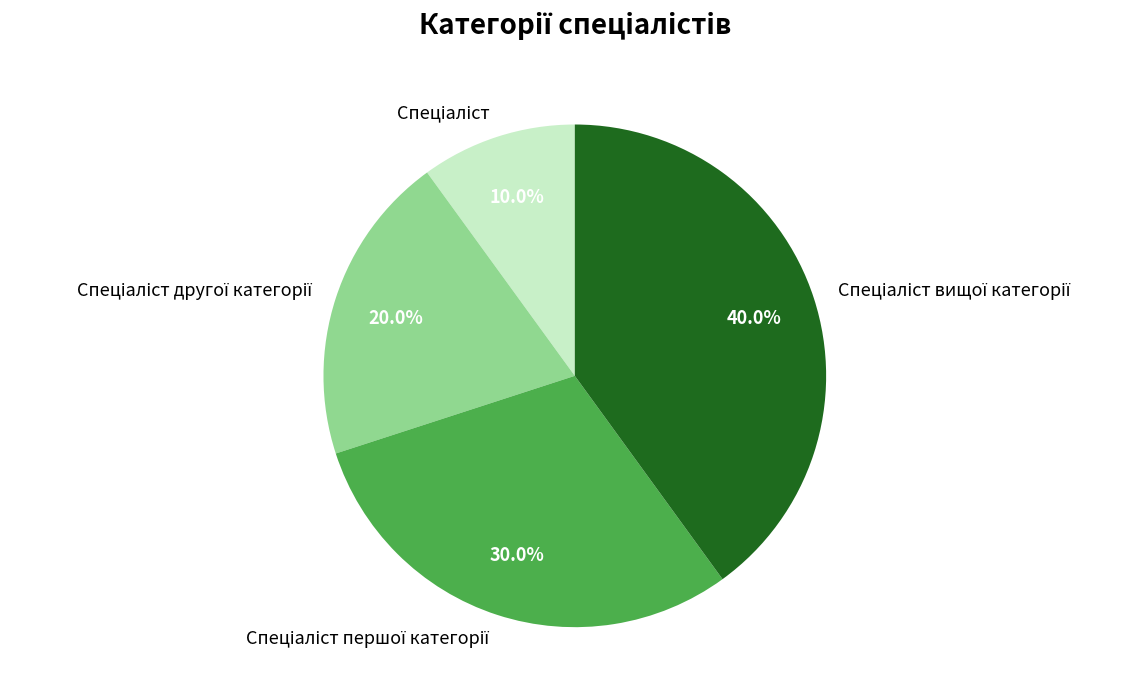

Count the number of slices in the pie.

4